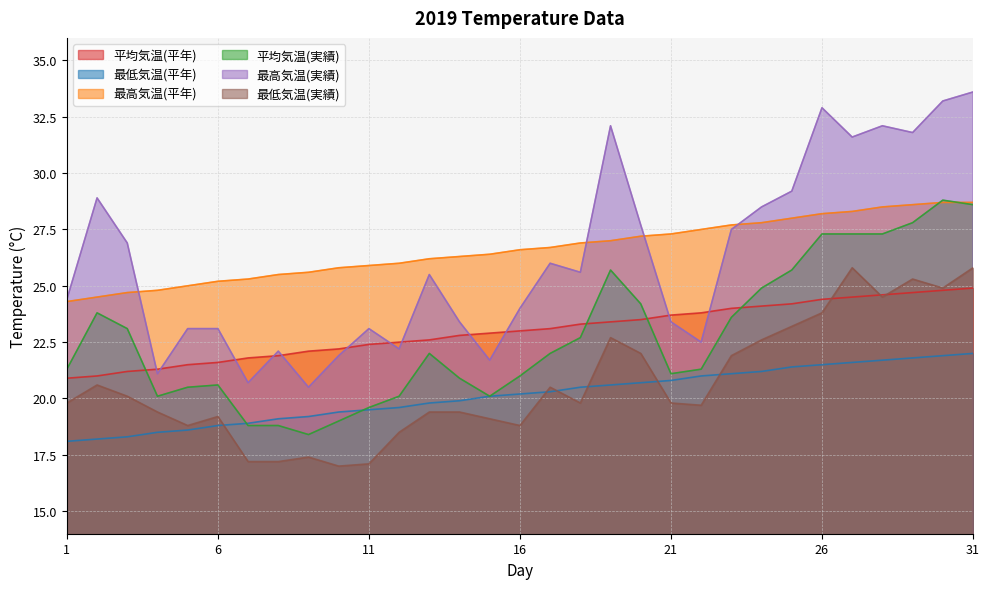

How many lines are shown in the chart?

6